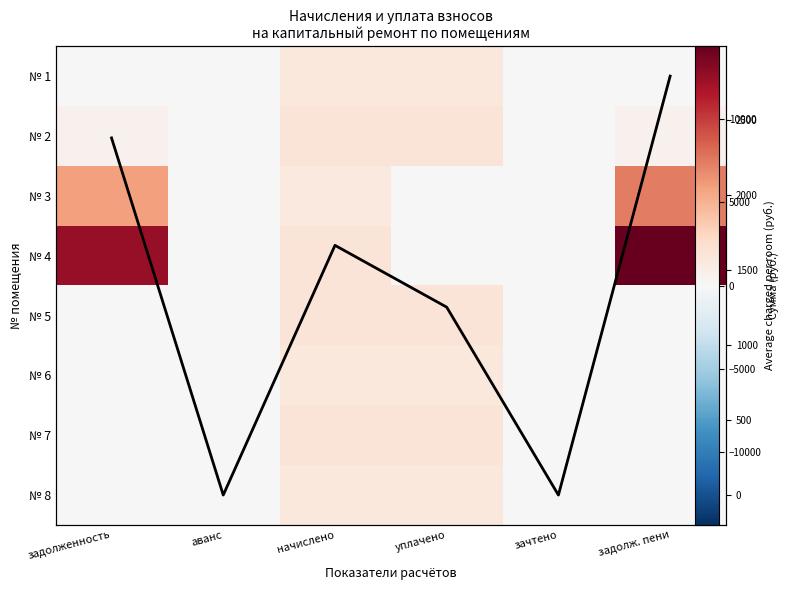

The value of Mean charged at задолж. пени is 2795.5. True or false?

True